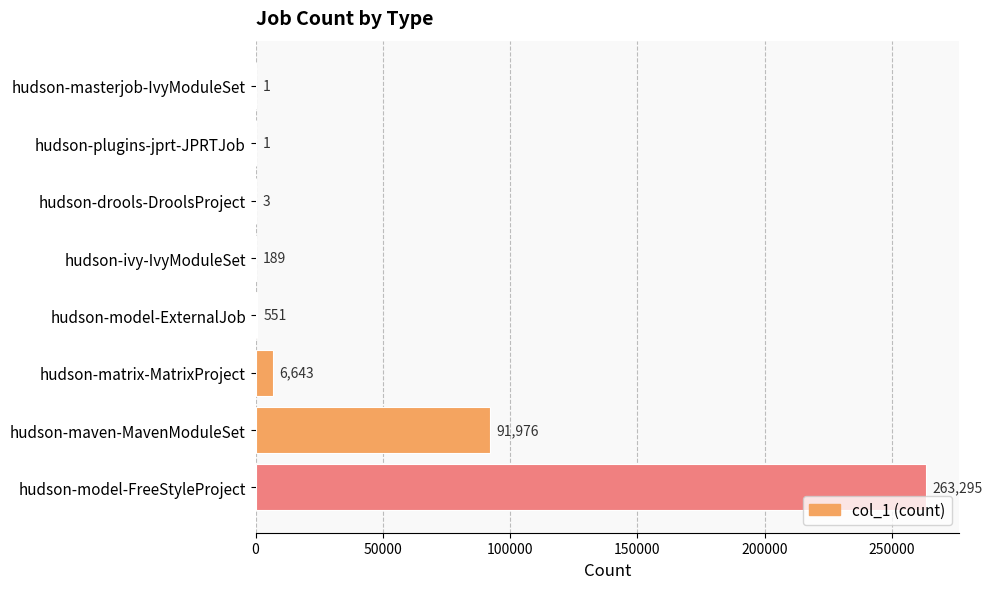

What is the change in value from hudson-plugins-jprt-JPRTJob to hudson-model-ExternalJob?

+550